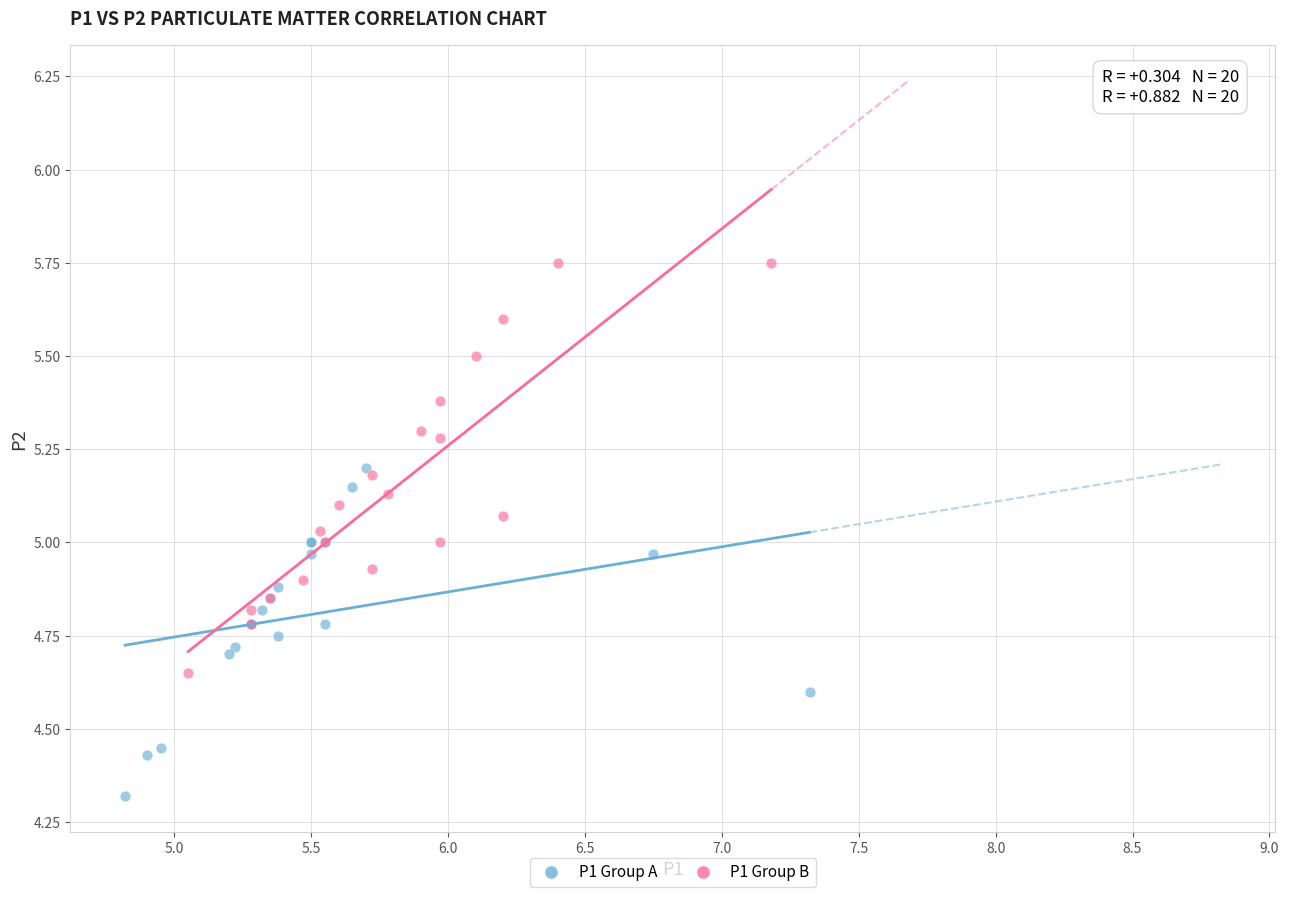

Which series has the largest Y range (max minus min)?

P1 Group B